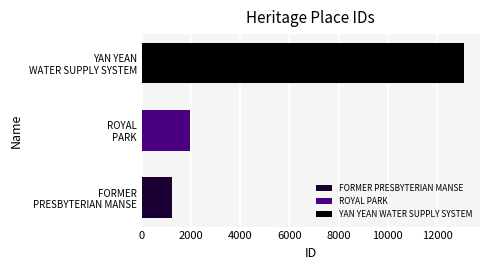

What is the lowest value of the ROYAL PARK series?

1954